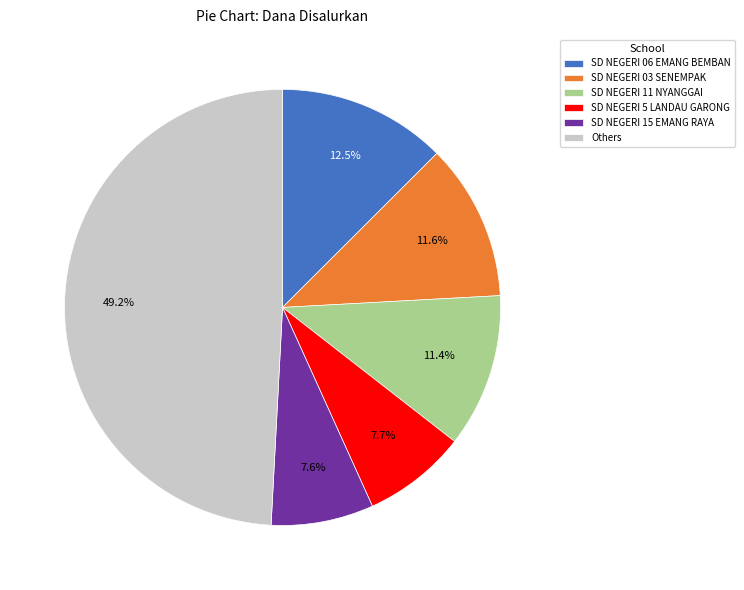

Which category has the biggest portion of the pie?

Others